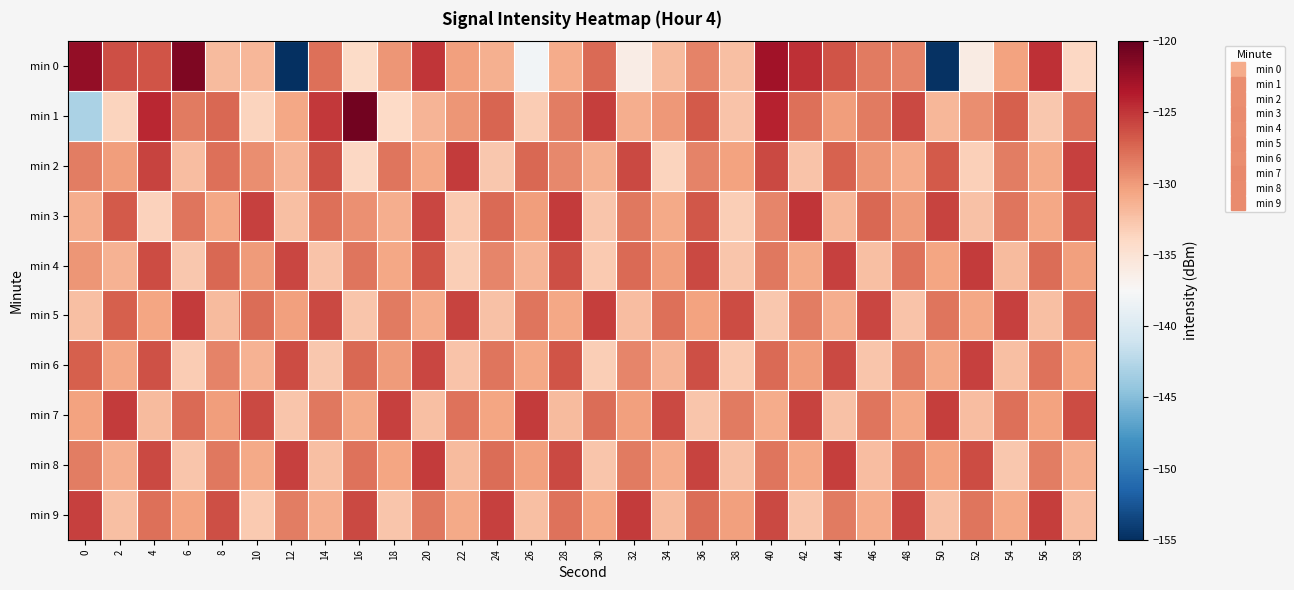

Which series has the widest spread of values?

min 0